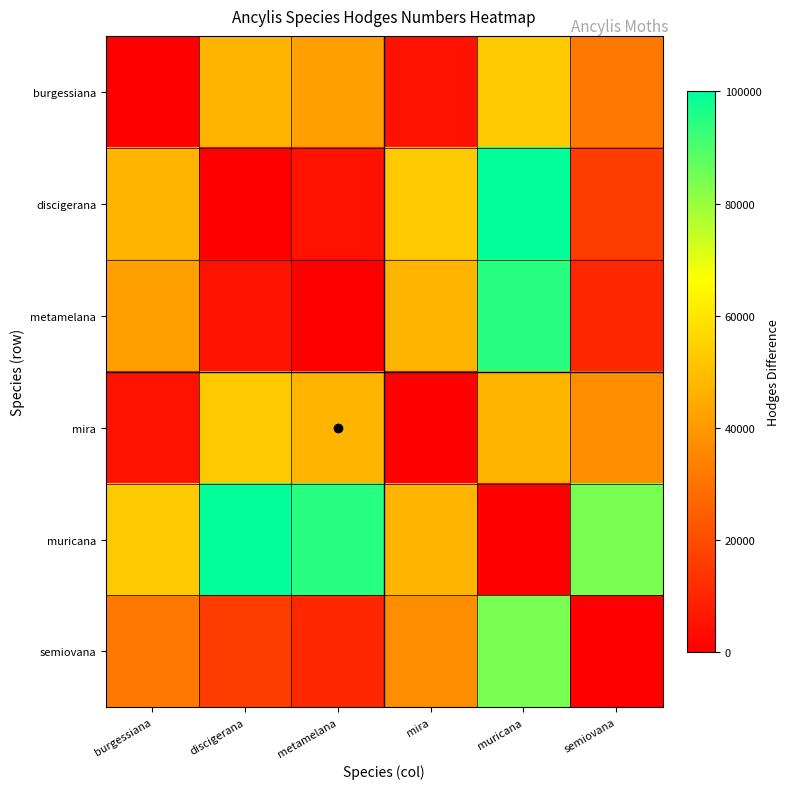

Reading left to right, what are all the values shown in this chart?

burgessiana: burgessiana=0.0	discigerana=47368.4	metamelana=42105.3	mira=5263.2	muricana=52631.6	semiovana=31578.9
discigerana: burgessiana=47368.4	discigerana=0.0	metamelana=5263.2	mira=52631.6	muricana=100000.0	semiovana=15789.5
metamelana: burgessiana=42105.3	discigerana=5263.2	metamelana=0.0	mira=47368.4	muricana=94736.8	semiovana=10526.3
mira: burgessiana=5263.2	discigerana=52631.6	metamelana=47368.4	mira=0.0	muricana=47368.4	semiovana=36842.1
muricana: burgessiana=52631.6	discigerana=100000.0	metamelana=94736.8	mira=47368.4	muricana=0.0	semiovana=84210.5
semiovana: burgessiana=31578.9	discigerana=15789.5	metamelana=10526.3	mira=36842.1	muricana=84210.5	semiovana=0.0